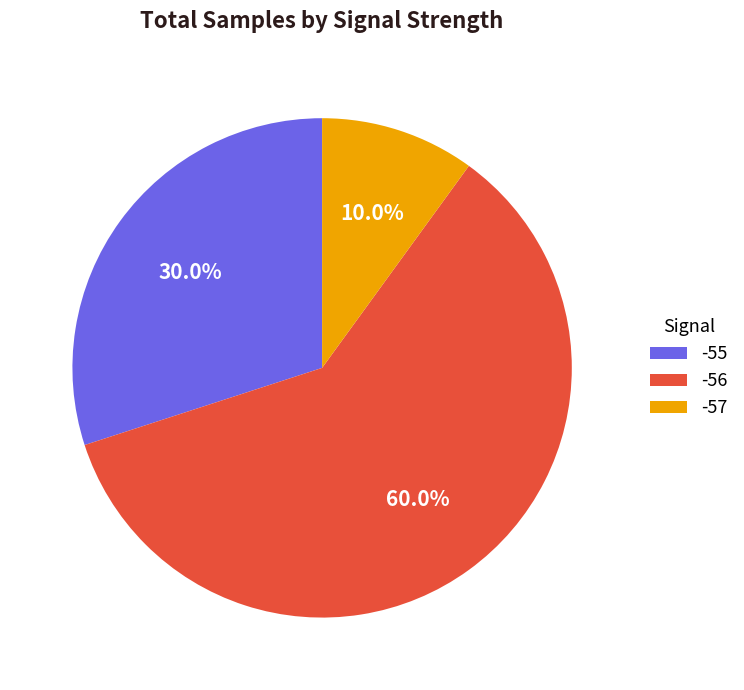

To the nearest percent, what portion does -55 represent?

30%